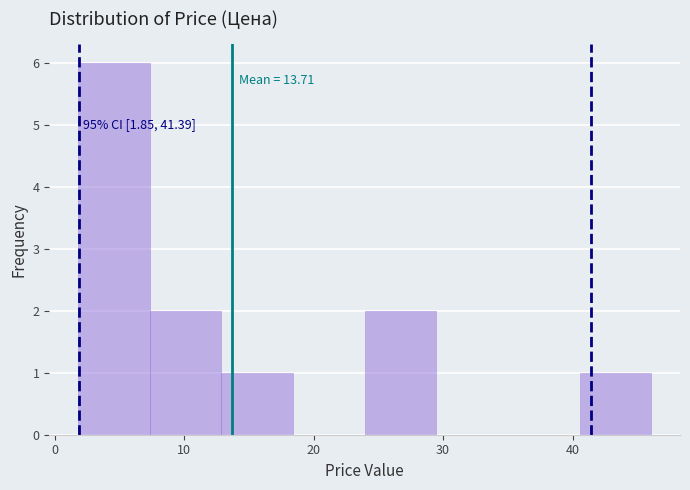

Over which range of the x-axis is the bar tallest?

2 to 7